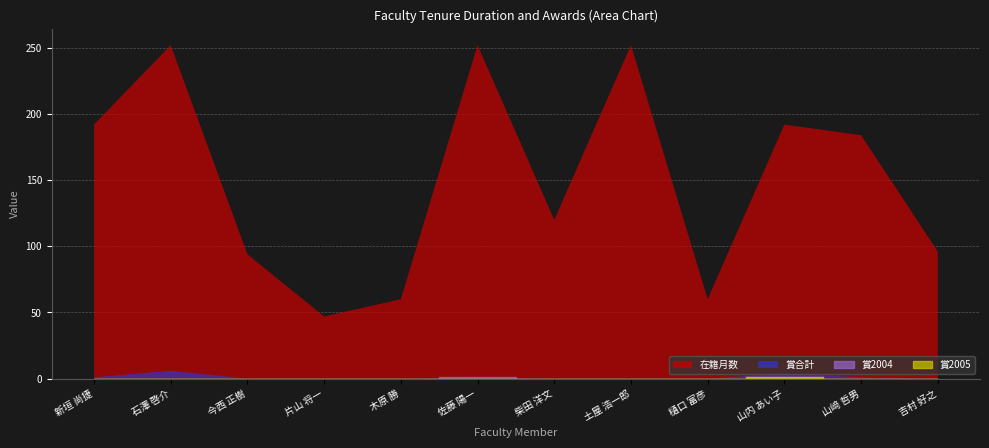

Reading left to right, transcribe all the data shown in this chart.

在籍月数: 新垣 尚捷=192	石澤 啓介=252	今西 正樹=94	片山 将一=47	木原 勝=60	佐藤 陽一=252	柴田 洋文=120	土屋 浩一郎=252	樋口 富彦=60	山内 あい子=192	山﨑 哲男=184	吉村 好之=96
賞合計: 新垣 尚捷=1	石澤 啓介=6	今西 正樹=0	片山 将一=0	木原 勝=0	佐藤 陽一=1	柴田 洋文=0	土屋 浩一郎=0	樋口 富彦=0	山内 あい子=4	山﨑 哲男=1	吉村 好之=0
賞2004: 新垣 尚捷=0	石澤 啓介=0	今西 正樹=0	片山 将一=0	木原 勝=0	佐藤 陽一=1	柴田 洋文=0	土屋 浩一郎=0	樋口 富彦=0	山内 あい子=1	山﨑 哲男=0	吉村 好之=0
賞2005: 新垣 尚捷=0	石澤 啓介=0	今西 正樹=0	片山 将一=0	木原 勝=0	佐藤 陽一=0	柴田 洋文=0	土屋 浩一郎=0	樋口 富彦=0	山内 あい子=1	山﨑 哲男=0	吉村 好之=0